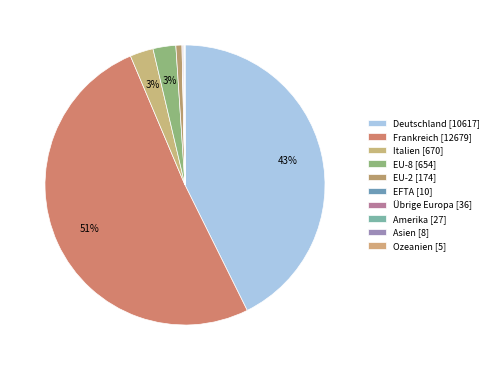

To the nearest percent, what is the difference between the Deutschland and Frankreich slice percentages?

8%